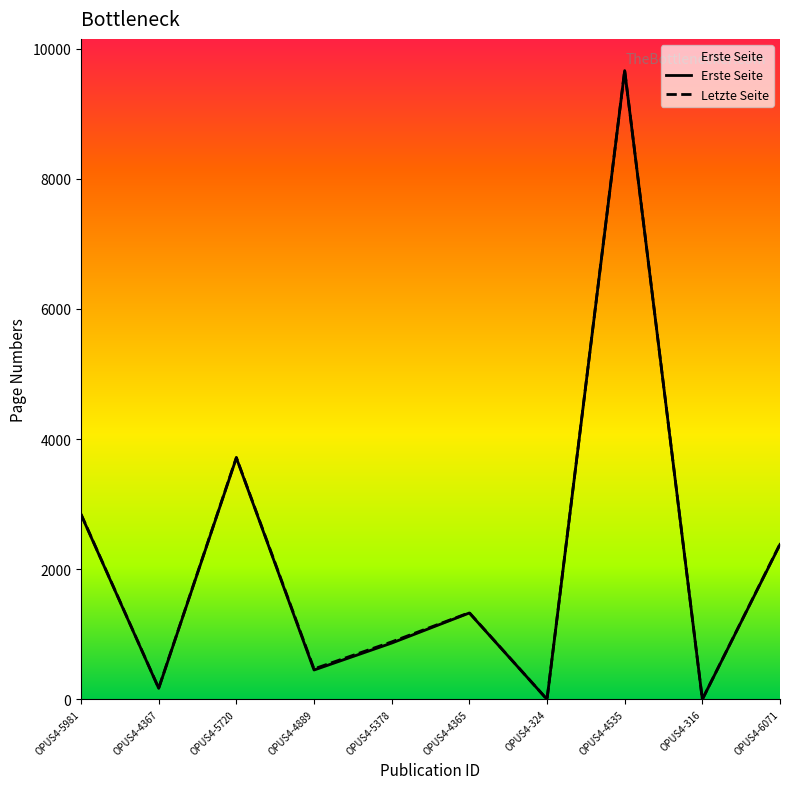

Rank the series by their maximum value, from lowest to highest.

Erste Seite, Letzte Seite